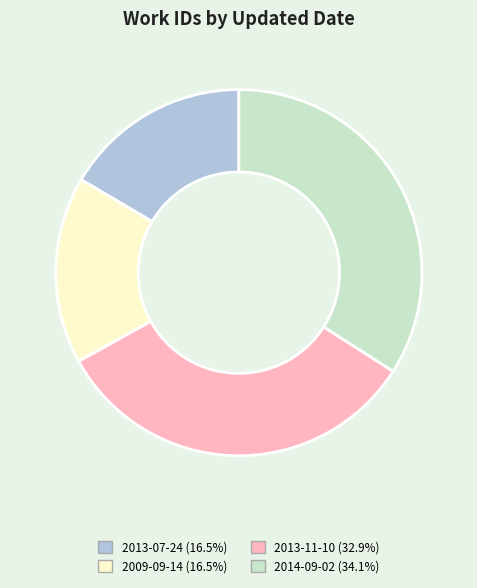

What is the ratio of the value at 2009-09-14 to the value at 2013-11-10?

0.5